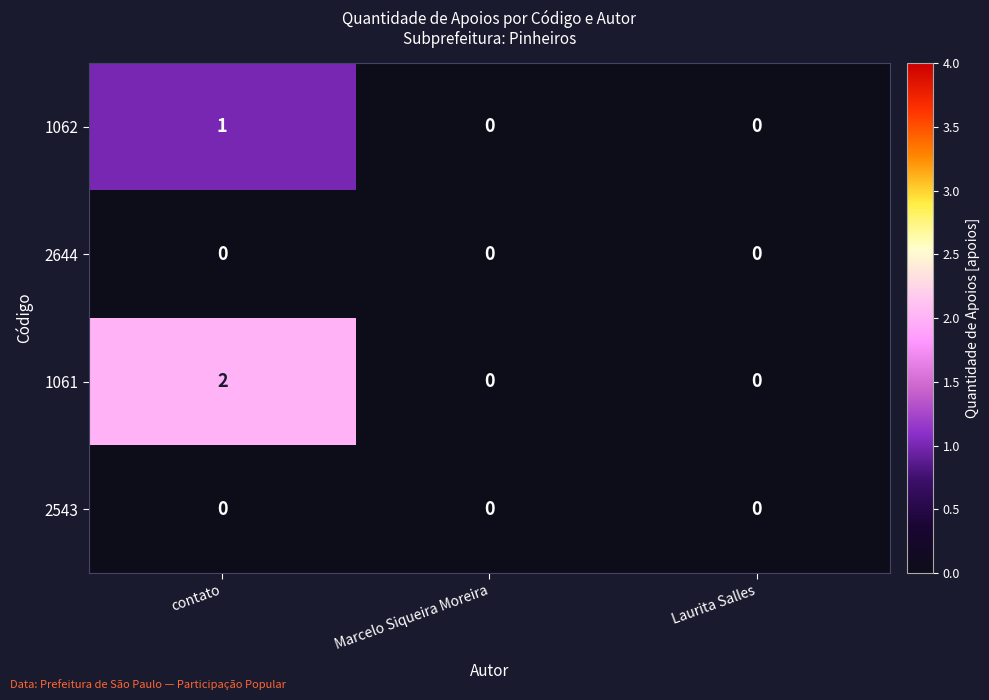

Count the 1062 values in the range 0 to 1.

3